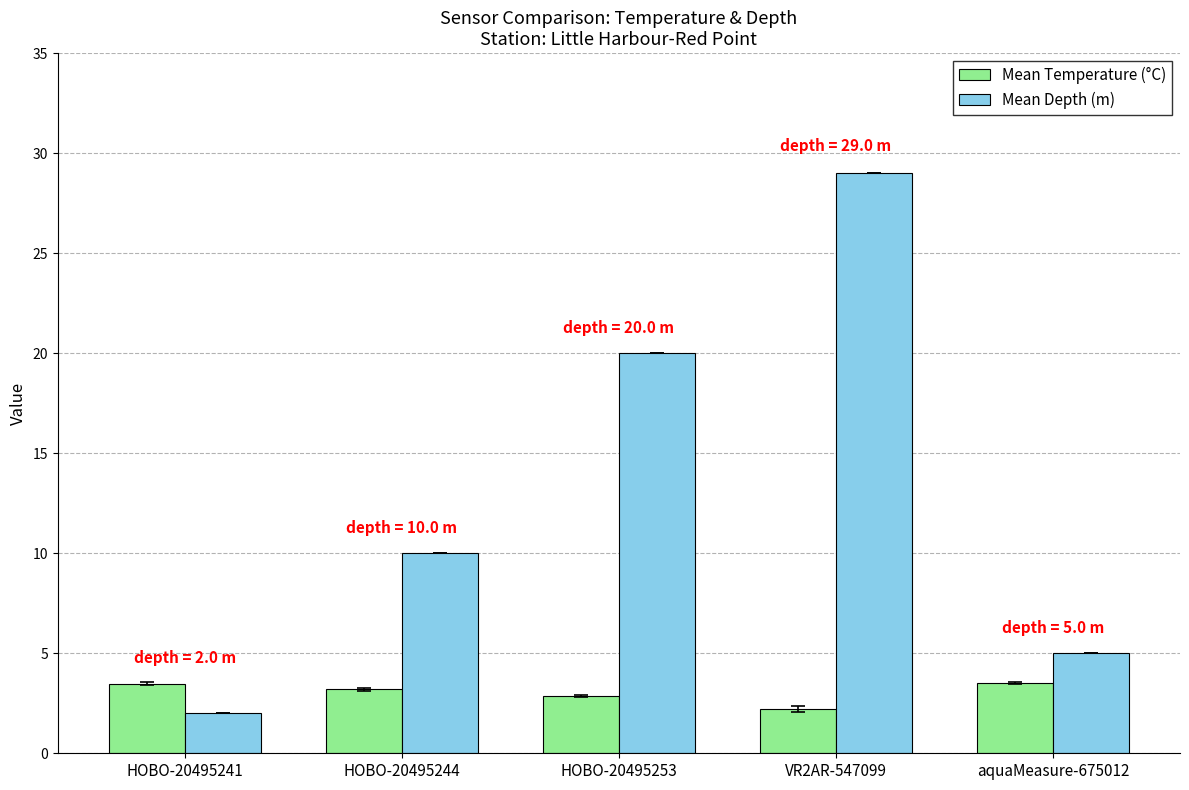

The value of Mean Temperature (°C) at aquaMeasure-675012 is 6.2. True or false?

False